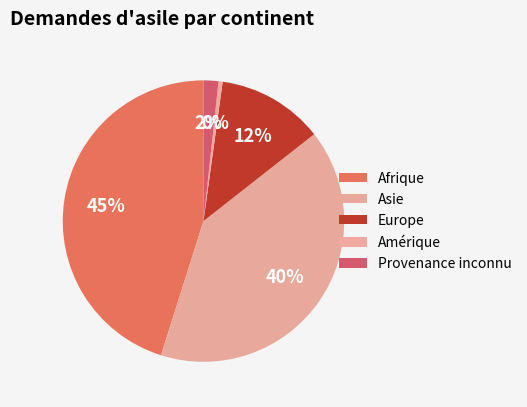

Between Amérique and Afrique, which is larger?

Afrique